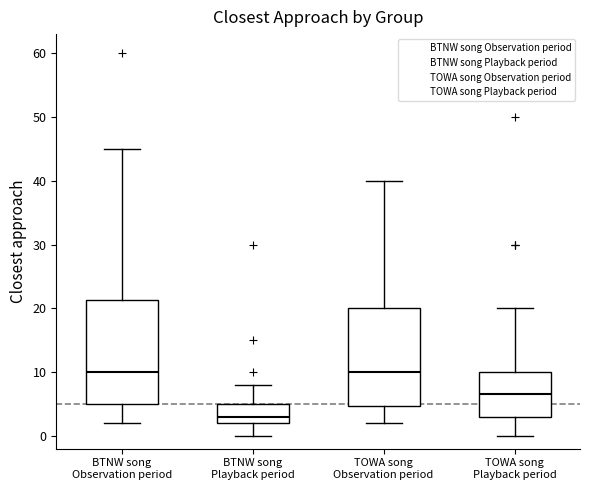

Reading left to right, transcribe this box plot: for each box, give where its median line is, the range the box spans, and where its two whiskers end, as read against the y-axis. The values are not printed on the chart, so give them approximately, as read against the axis.

BTNW song Observation period: median 10, box 5 to 21, whiskers 2 to 45
BTNW song Playback period: median 3, box 2 to 5, whiskers 0 to 8
TOWA song Observation period: median 10, box 5 to 20, whiskers 2 to 40
TOWA song Playback period: median 7, box 3 to 10, whiskers 0 to 20